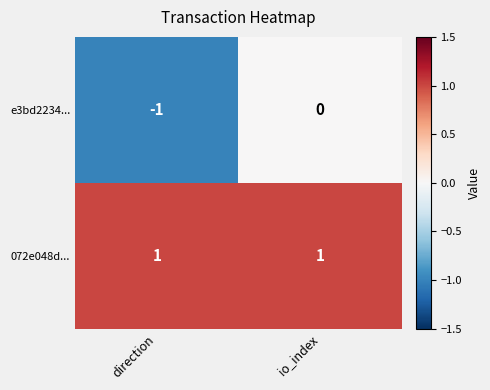

Reading right to left, what are all the values shown in this chart?

e3bd2234...: io_index=0	direction=-1
072e048d...: io_index=1	direction=1